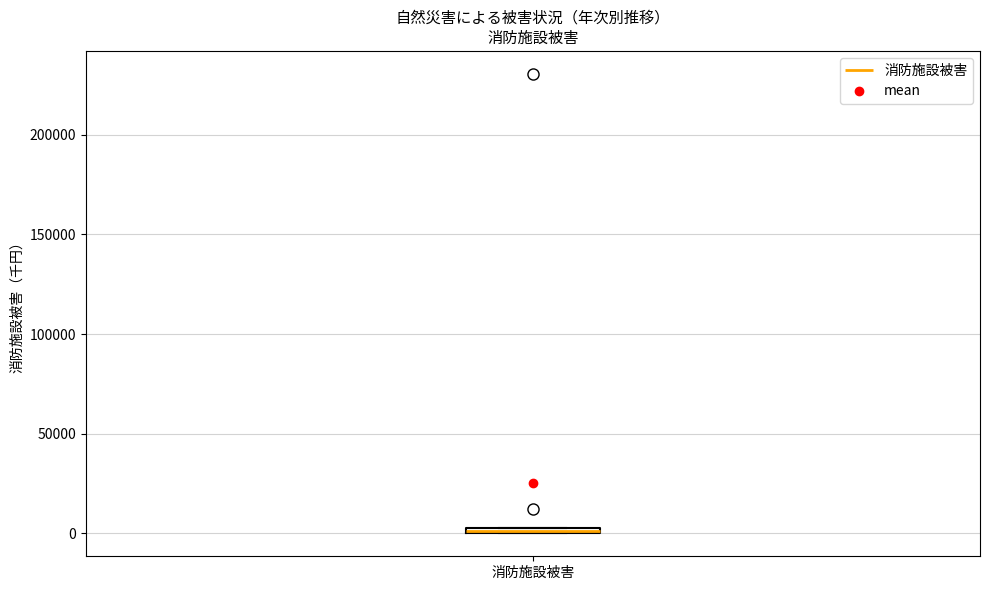

Where is the lower edge of the box for 消防施設被害 on the y-axis? The values are not printed on the chart, so give them approximately, as read against the axis.

0